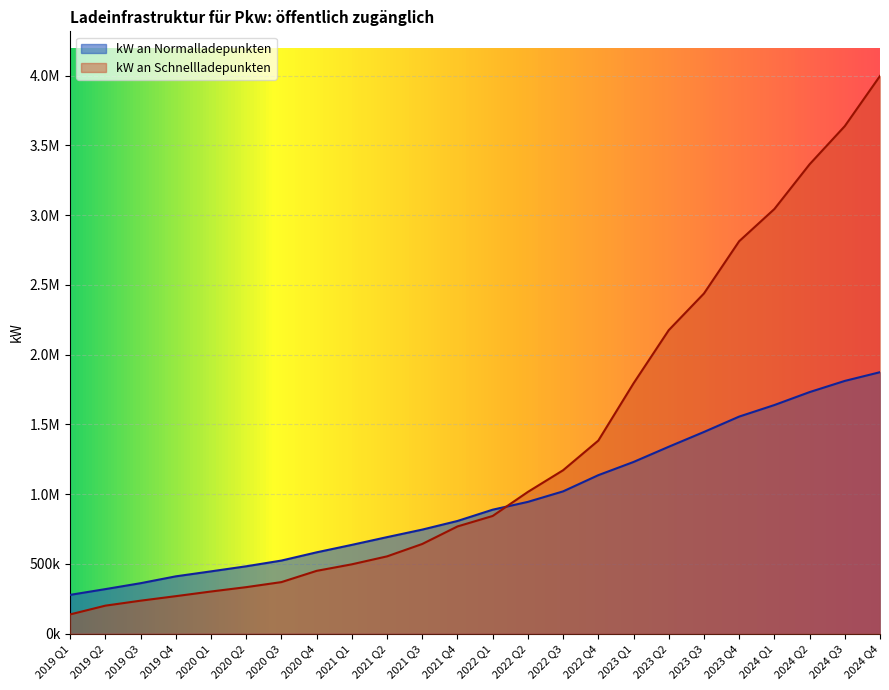

What is the sum of the kW an Normalladepunkten values at 2019 Q2 and 2019 Q4?

730399.1